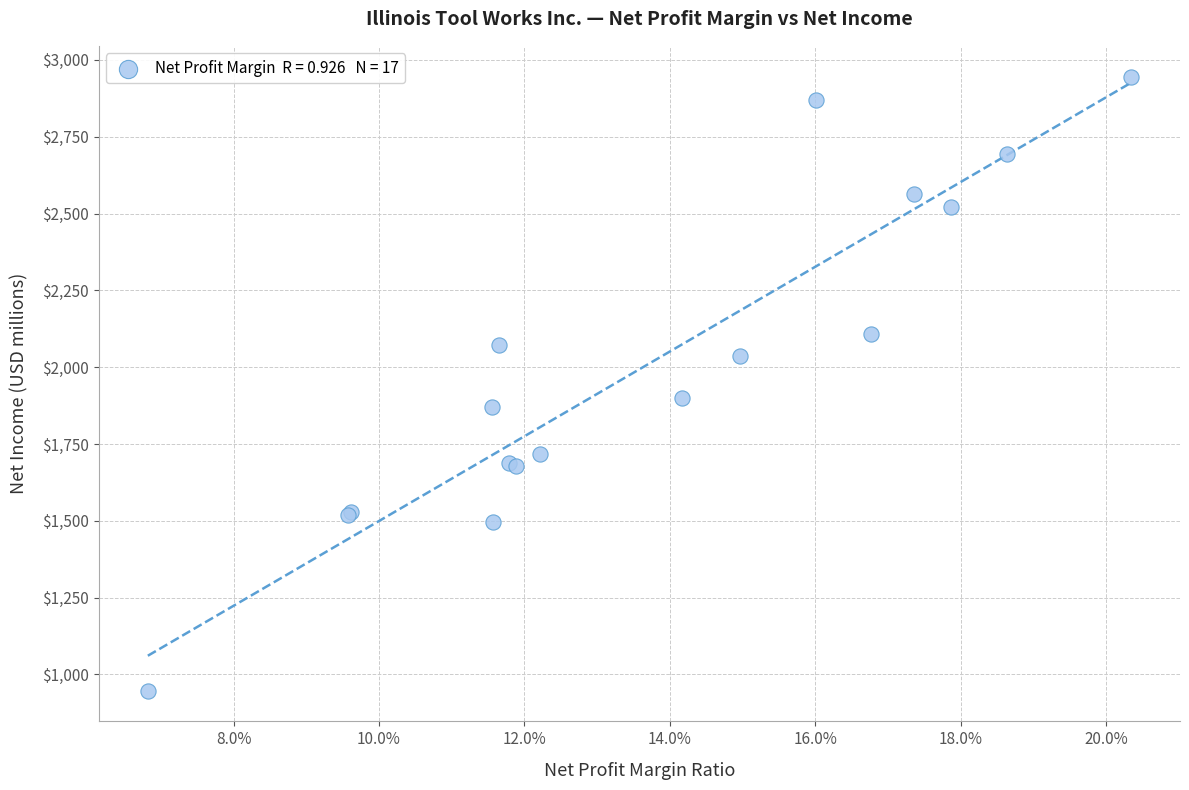

What Y value in the scatter plot is closest to 1946?

1899